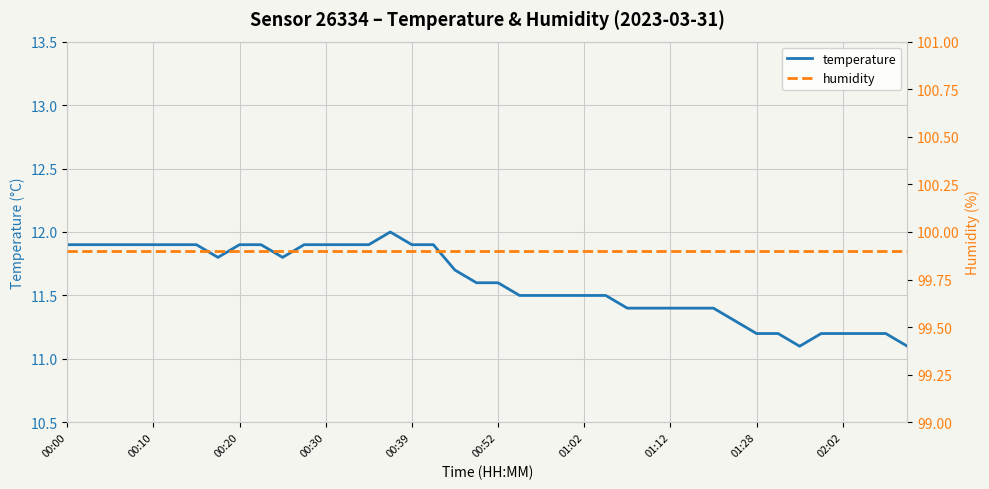

At which label is humidity closest to 99?

00:00